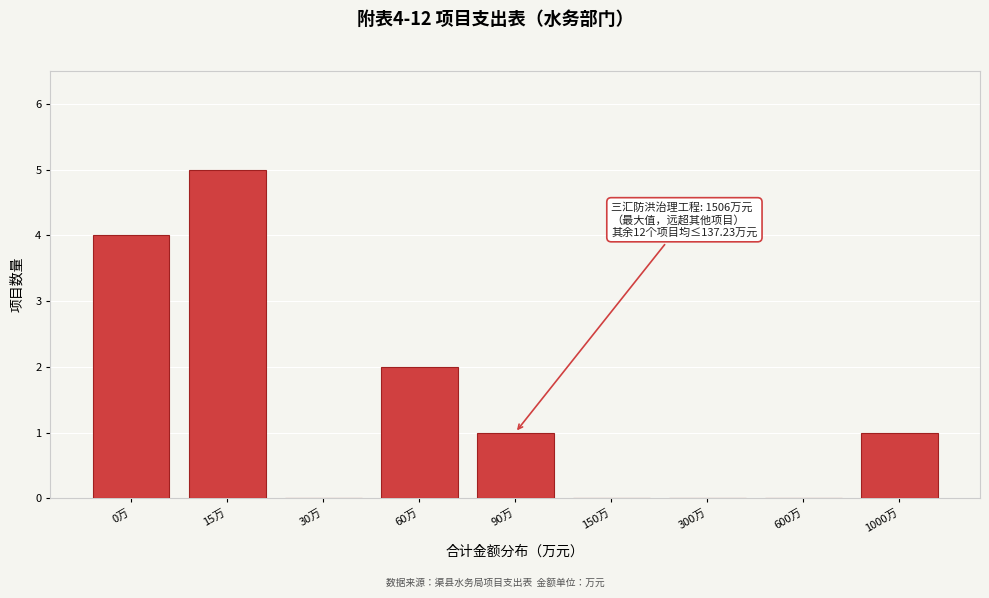

Reading left to right, extract all data points from this chart.

0万=4	15万=5	30万=0	60万=2	90万=1	150万=0	300万=0	600万=0	1000万=1